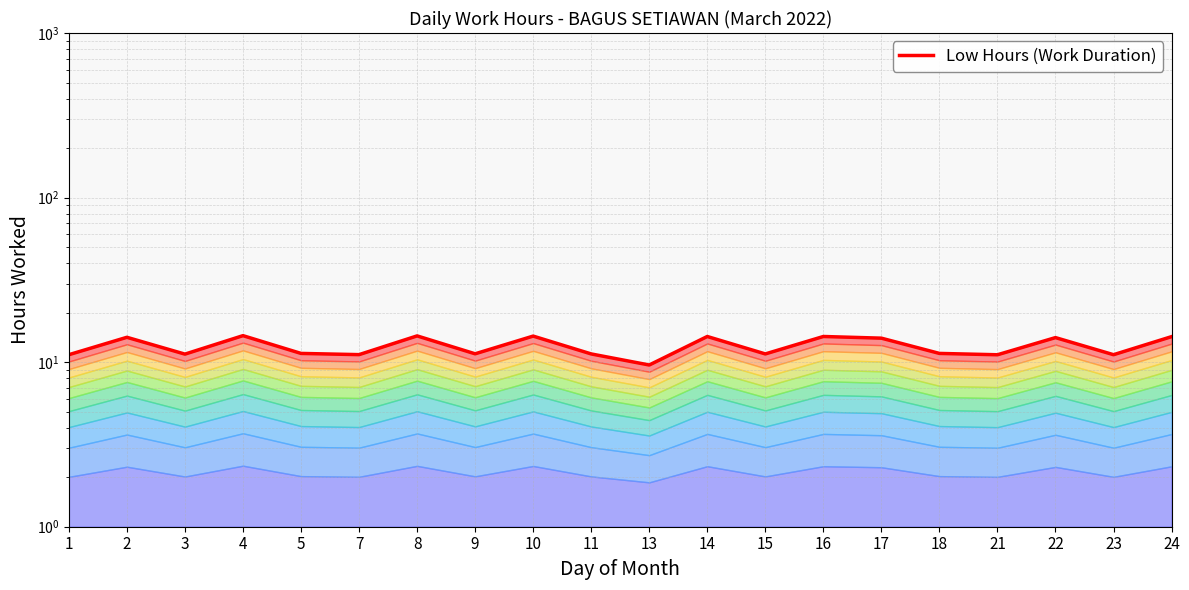

What is the maximum value shown in the chart?

14.5